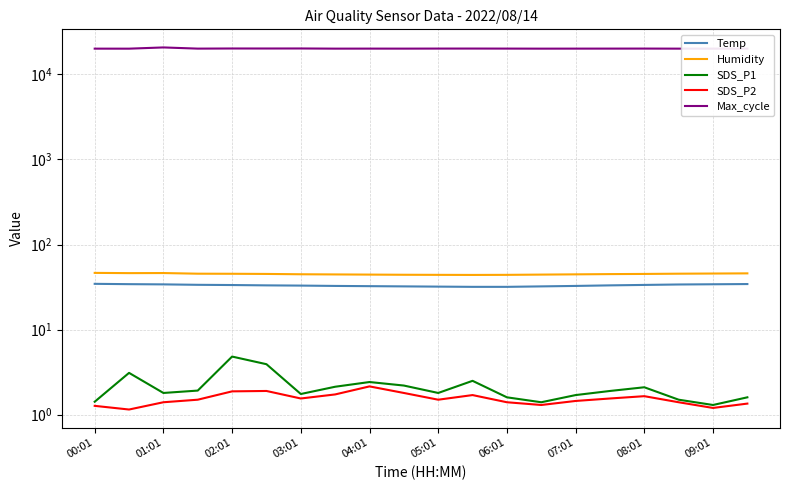

What is the difference between the maximum and second lowest values in the SDS_P1 series?

3.4